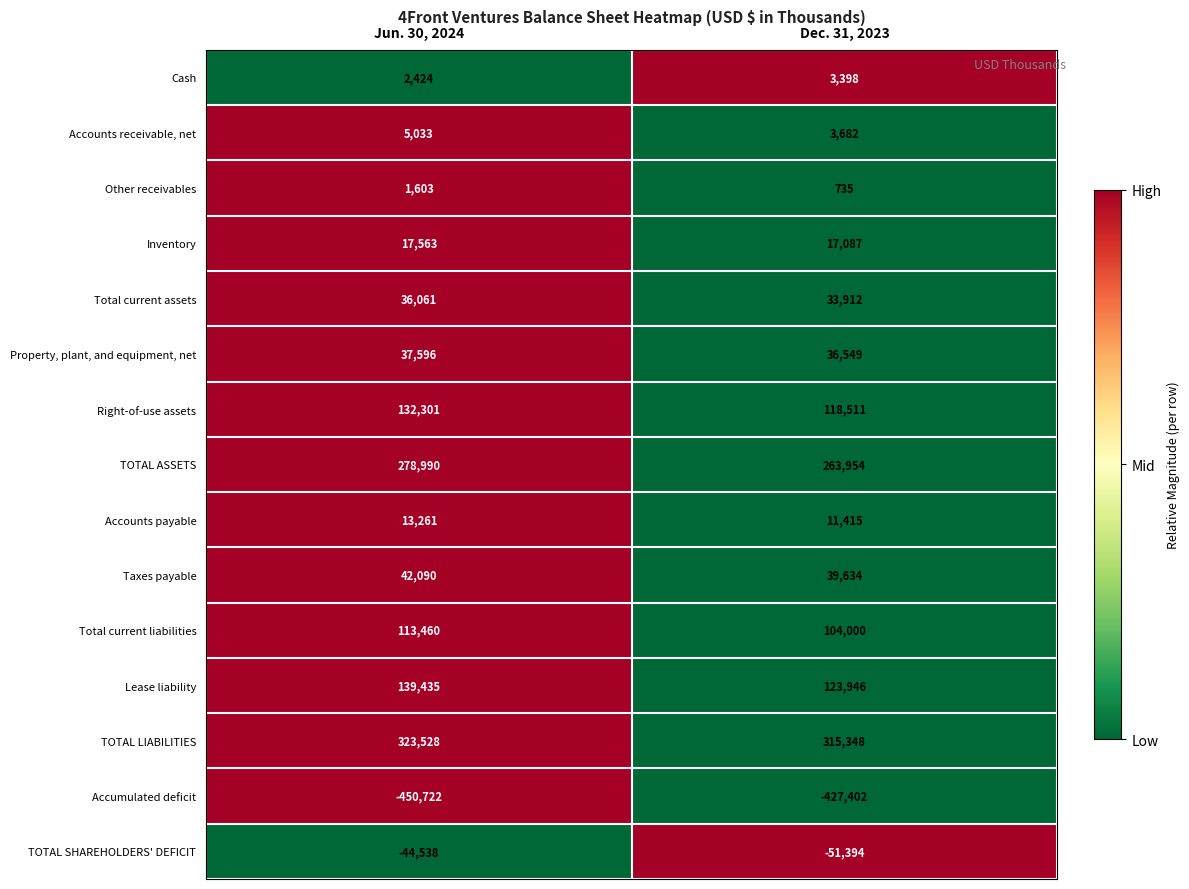

At which label is TOTAL SHAREHOLDERS' DEFICIT closest to -47966?

Jun. 30, 2024